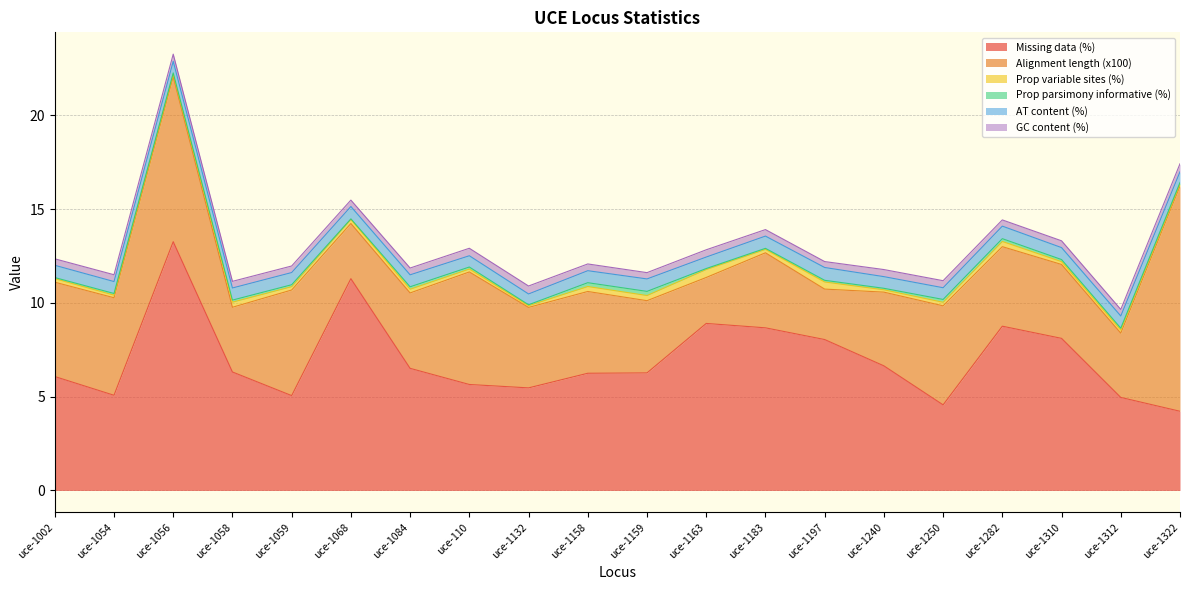

At which category does AT content (%) reach its first local valley?

uce-1056